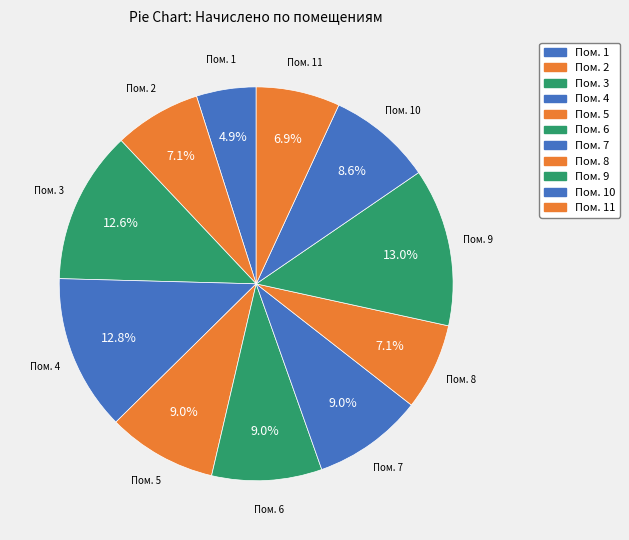

How many segments does this pie chart have?

11